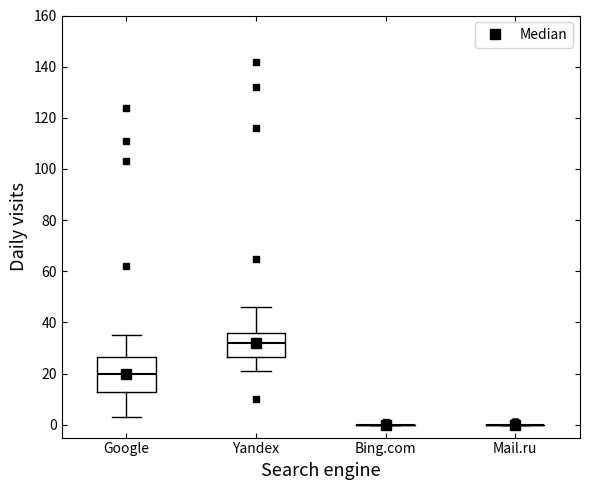

Reading left to right, transcribe this box plot: for each box, give where its median line is, the range the box spans, and where its two whiskers end, as read against the y-axis. The values are not printed on the chart, so give them approximately, as read against the axis.

Google: median 20, box 12 to 26, whiskers 4 to 36
Yandex: median 32, box 26 to 36, whiskers 22 to 46
Bing.com: box collapsed to a line at 0, whiskers 0 to 0
Mail.ru: box collapsed to a line at 0, whiskers 0 to 0